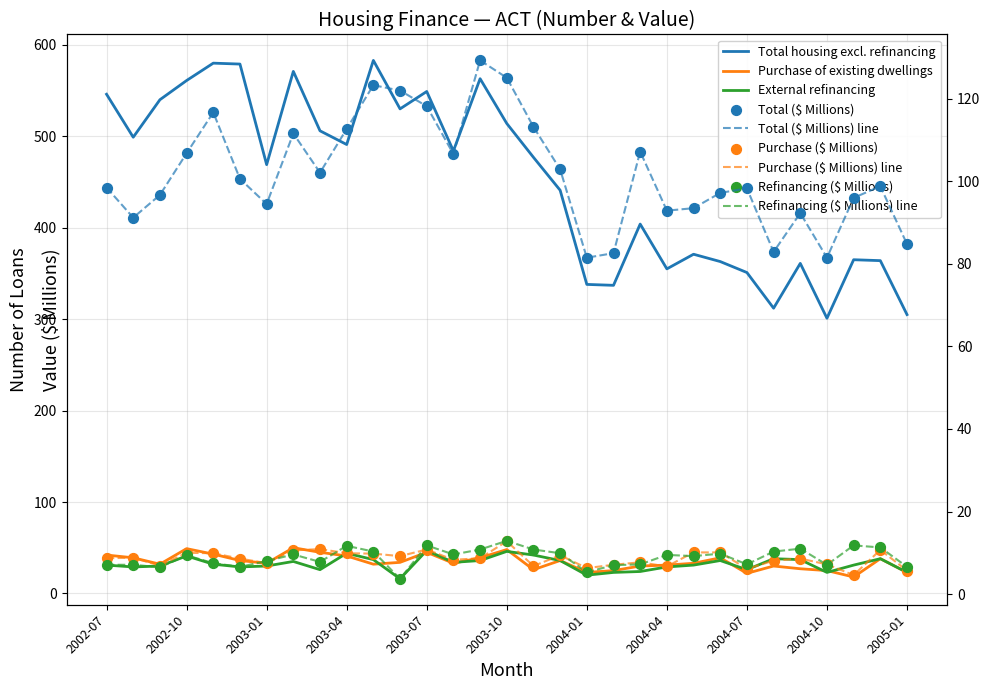

Which series contains the highest Y value?

Total housing excl. refinancing